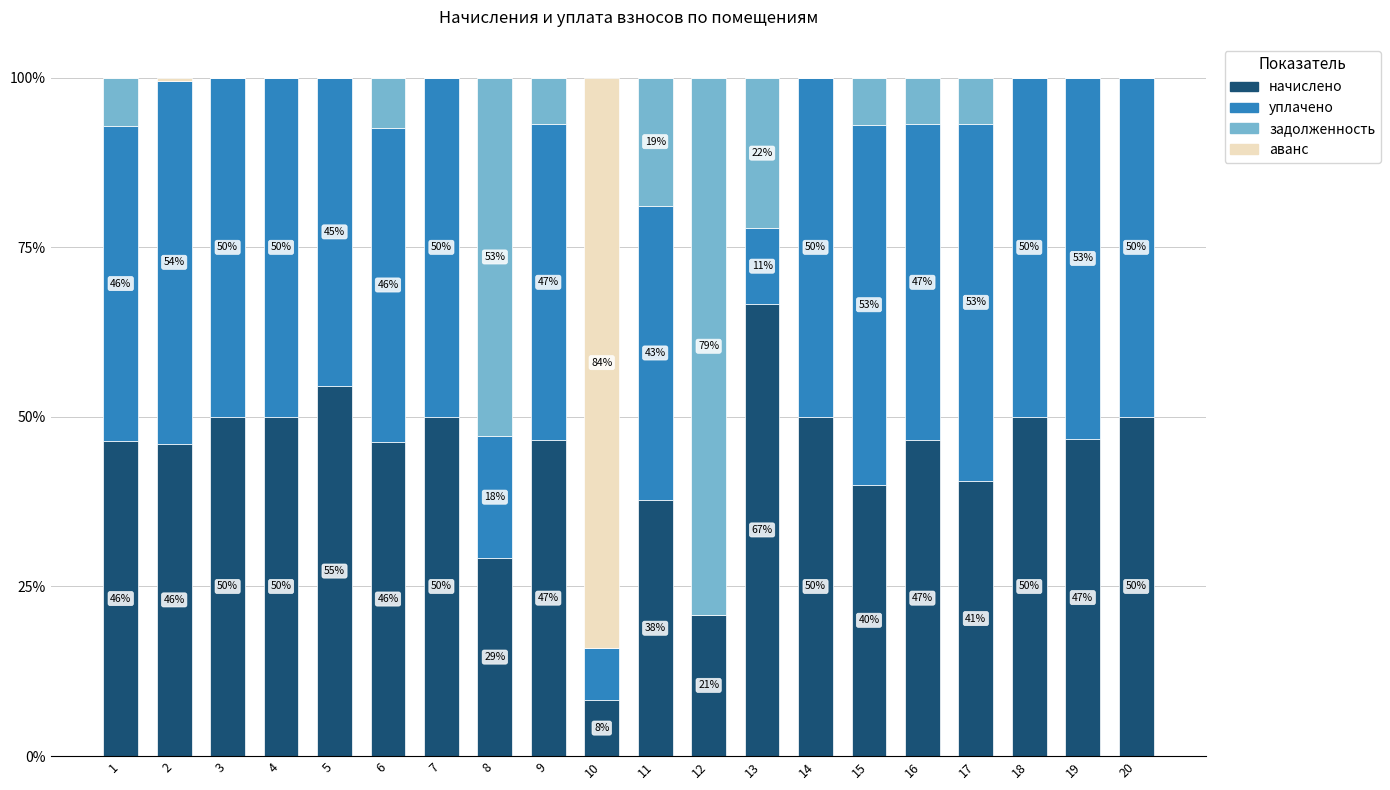

What is the total value across all series at 11?

100.0